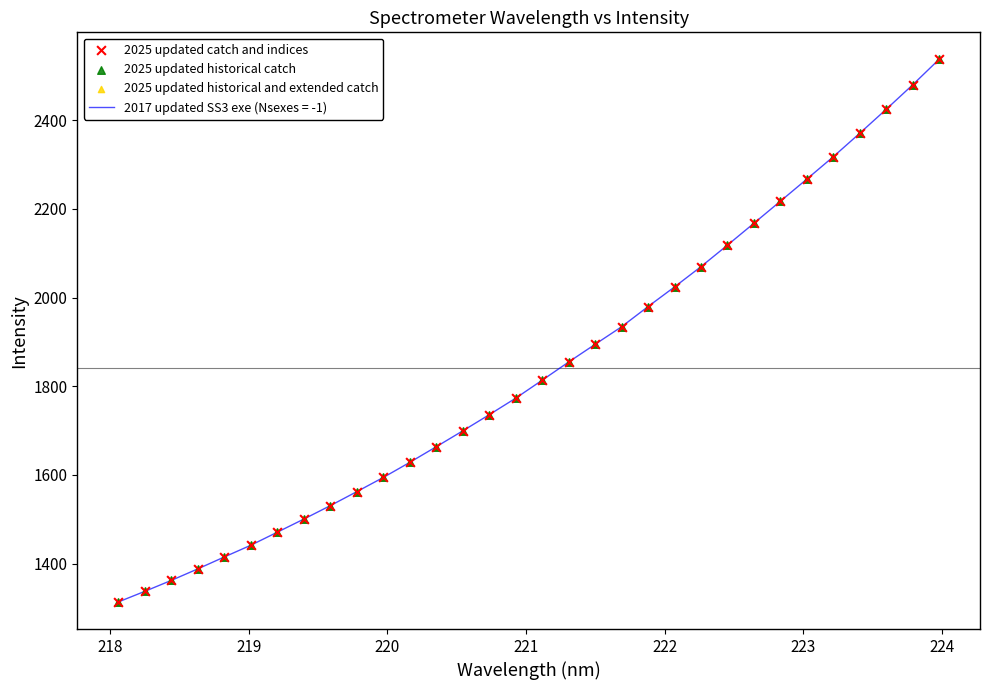

What is the greatest value displayed?

2536.9